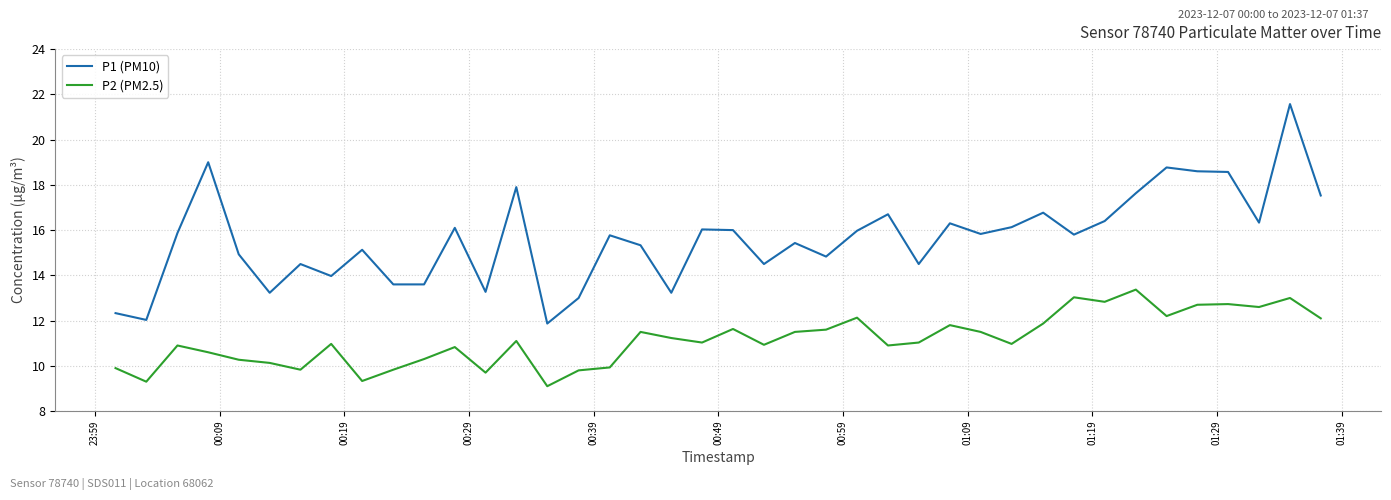

What is the maximum value shown in the chart?

21.6